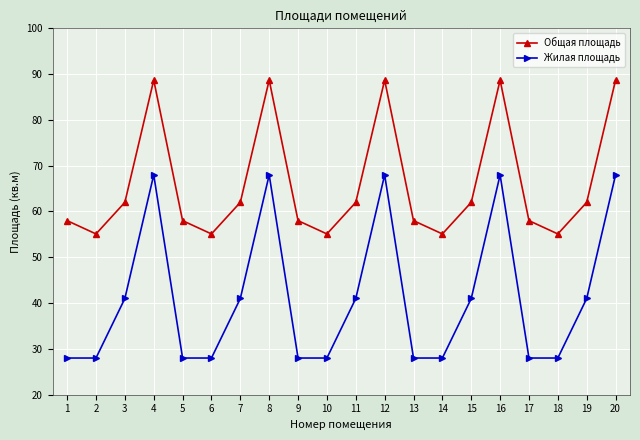

What is the difference between the highest and lowest values at 16?

20.7